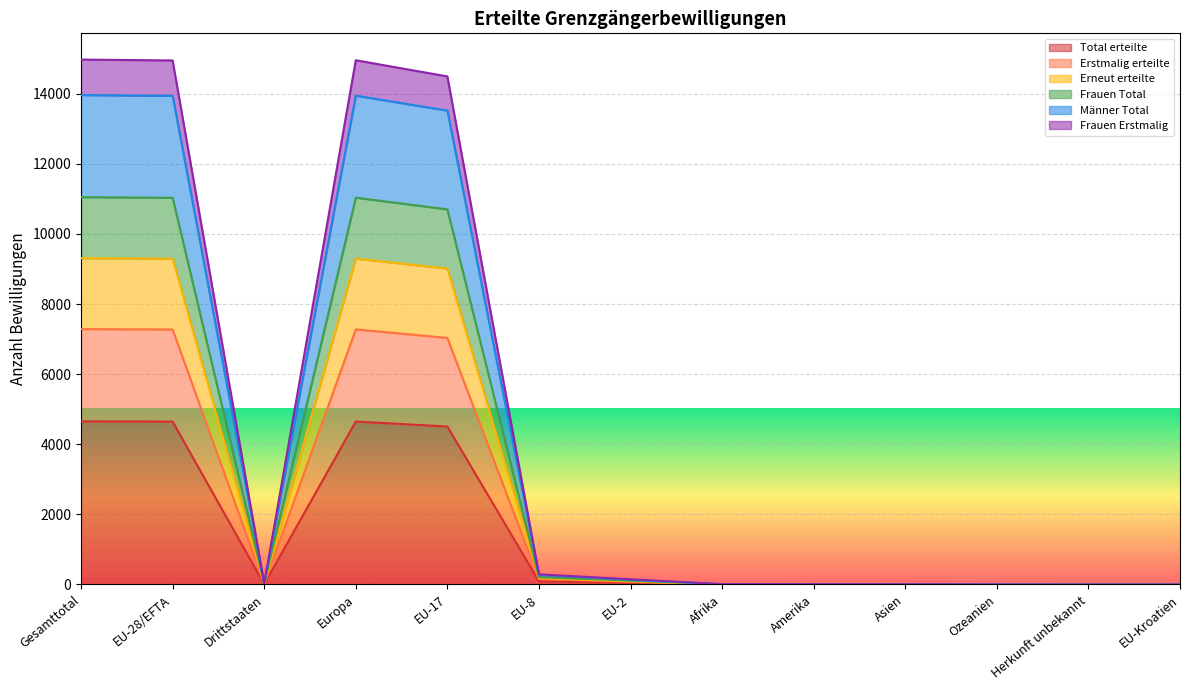

Is it true that Erstmalig erteilte equals 7033 at EU-17?

True